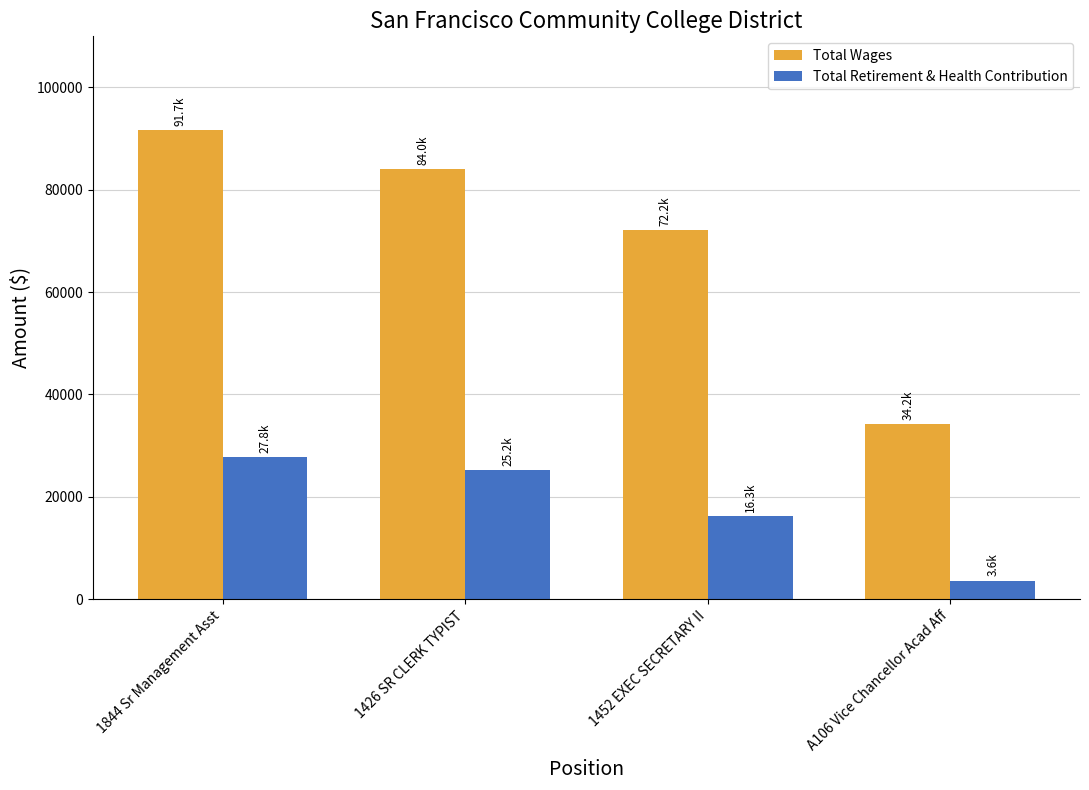

Which series changed the most between 1426 SR CLERK TYPIST and 1452 EXEC SECRETARY II?

Total Wages